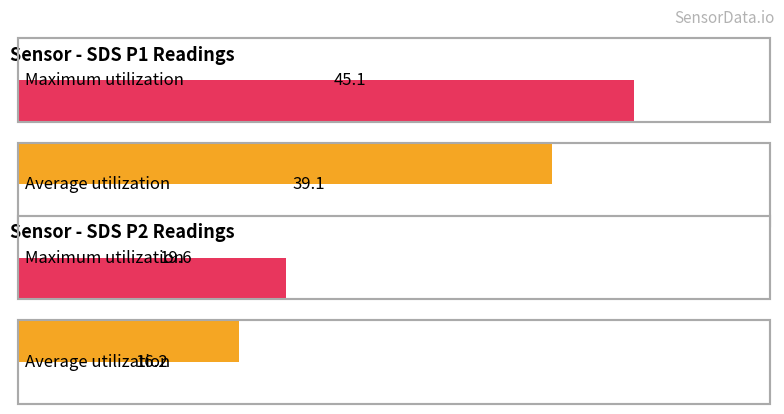

Reading left to right, what are all the values shown in this chart?

Average utilization: 39.1	16.2
Maximum utilization: 45.1	19.6